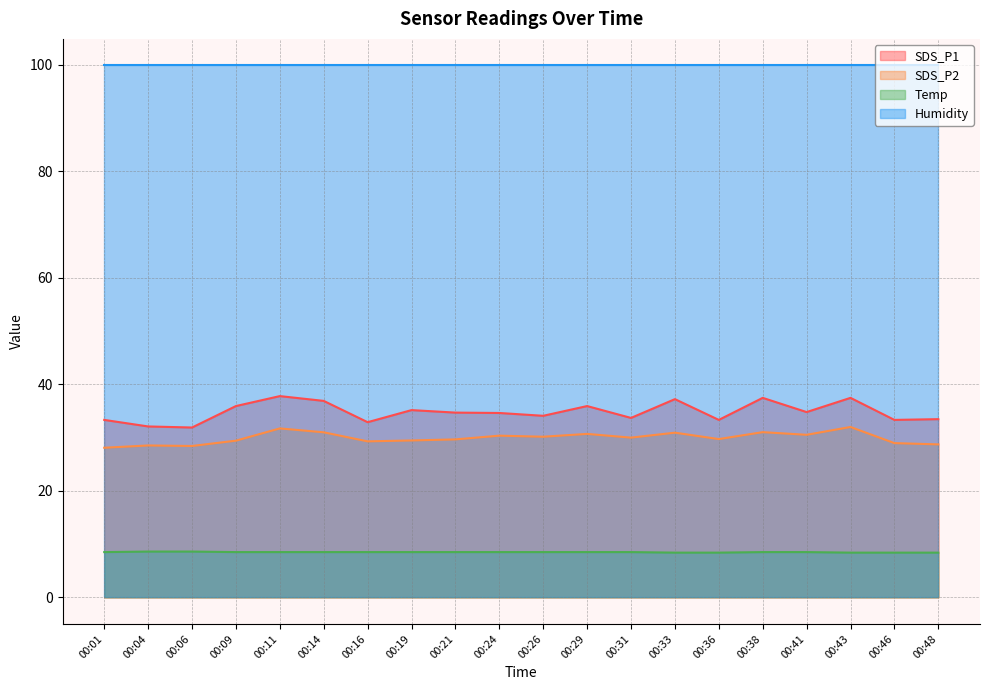

Which series has the widest spread of values?

SDS_P1